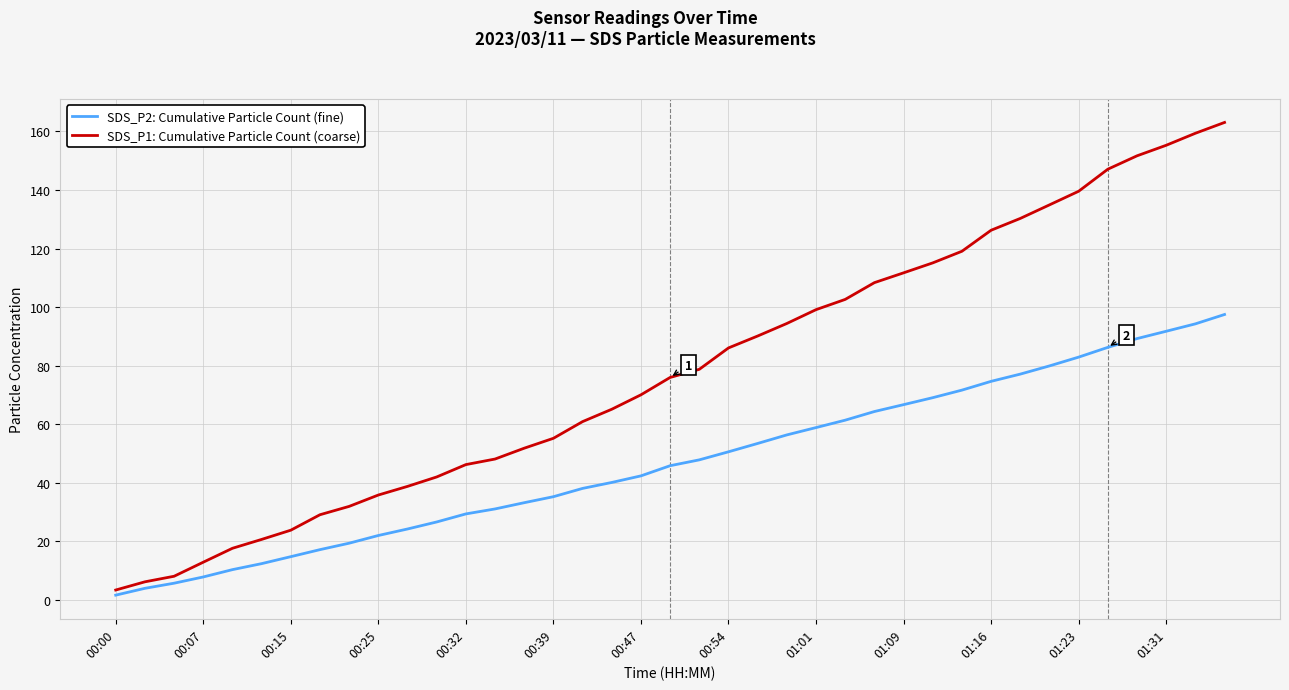

Which series has the largest range (max minus min)?

SDS_P1: Cumulative Particle Count (coarse)